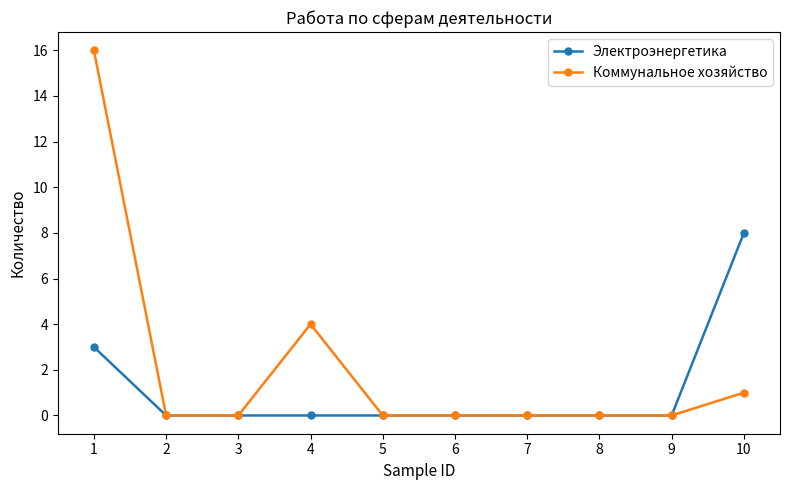

Reading left to right, transcribe all the data shown in this chart.

Электроэнергетика: 1=3	2=0	3=0	4=0	5=0	6=0	7=0	8=0	9=0	10=8
Коммунальное хозяйство: 1=16	2=0	3=0	4=4	5=0	6=0	7=0	8=0	9=0	10=1